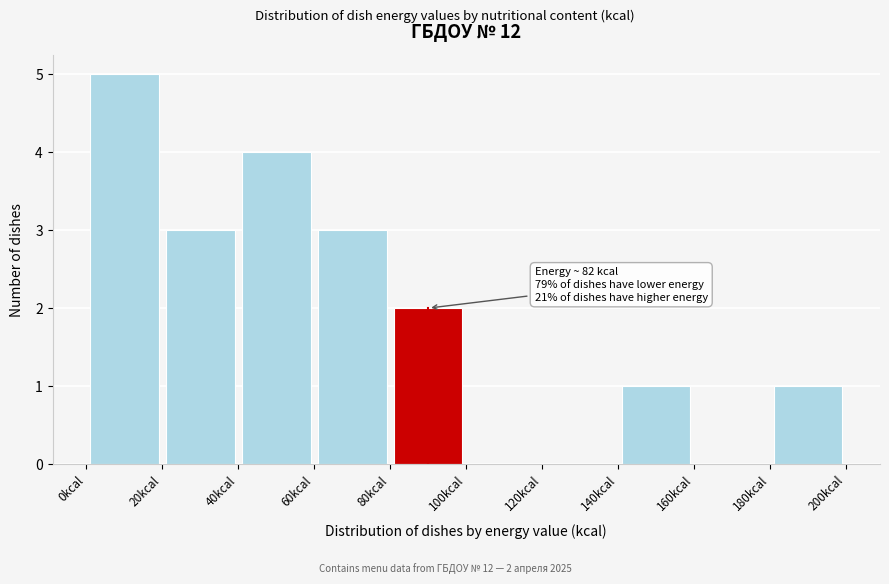

Which range on the x-axis has the tallest bar?

0 to 20